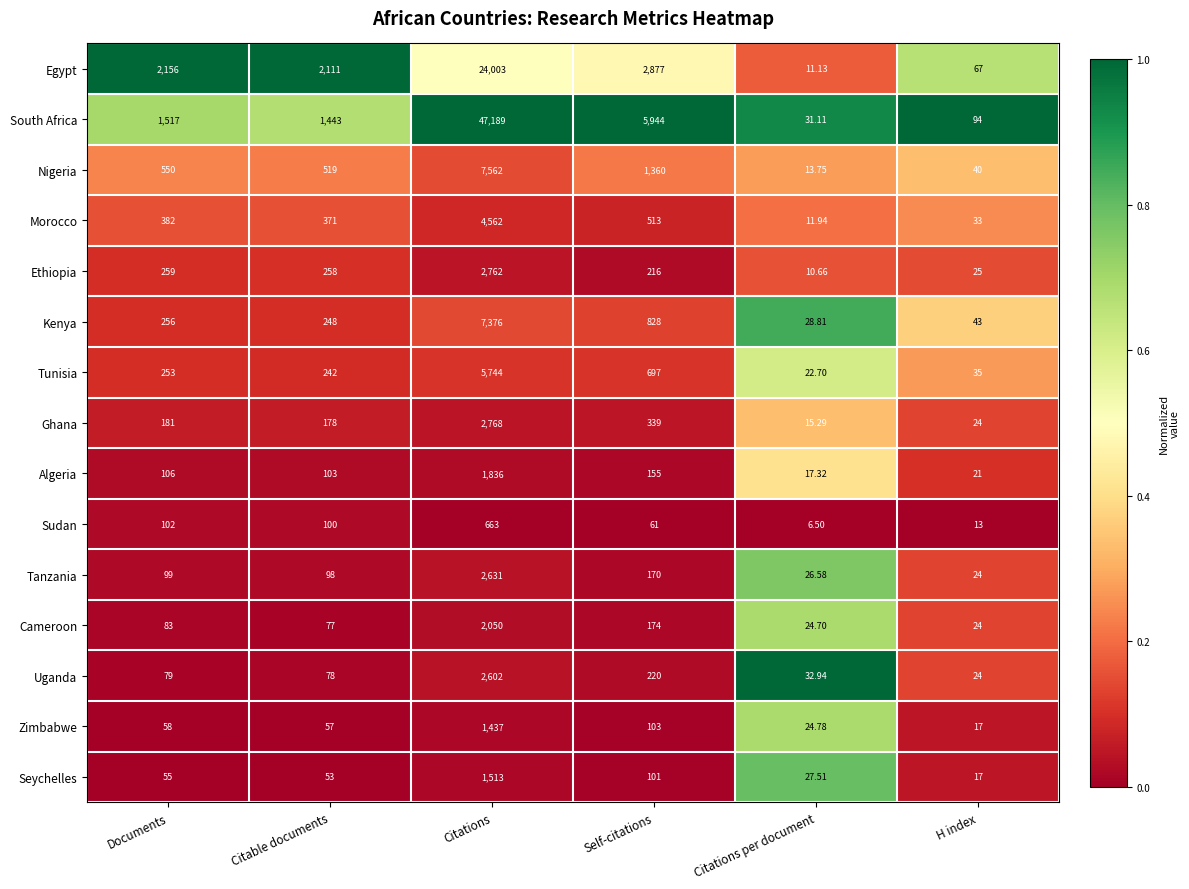

Where is Tunisia nearest to the value 2883?

Self-citations